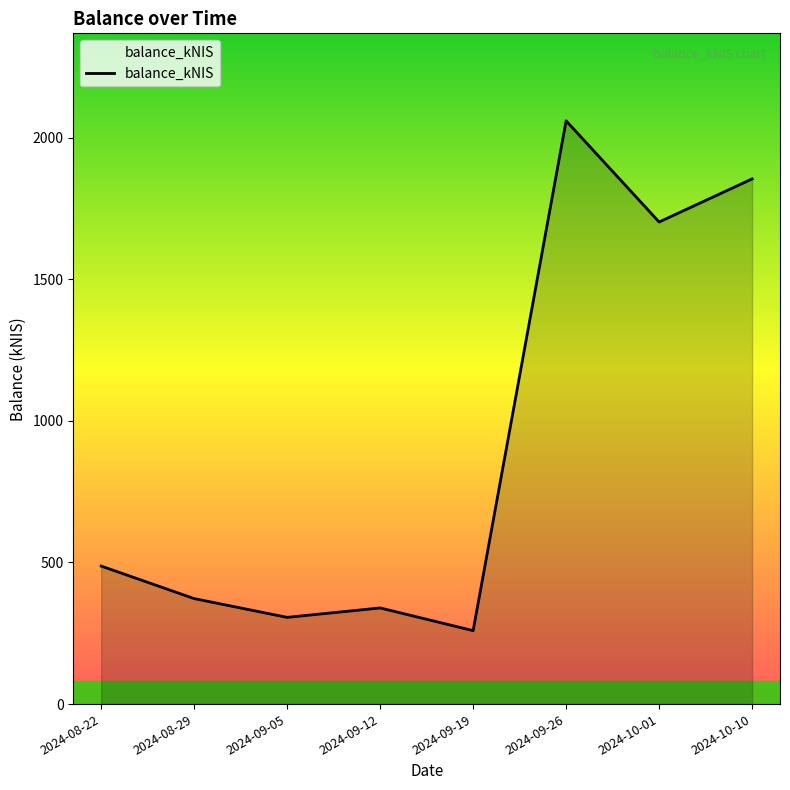

List the labels in order of value, smallest first.

2024-09-19, 2024-09-05, 2024-09-12, 2024-08-29, 2024-08-22, 2024-10-01, 2024-10-10, 2024-09-26